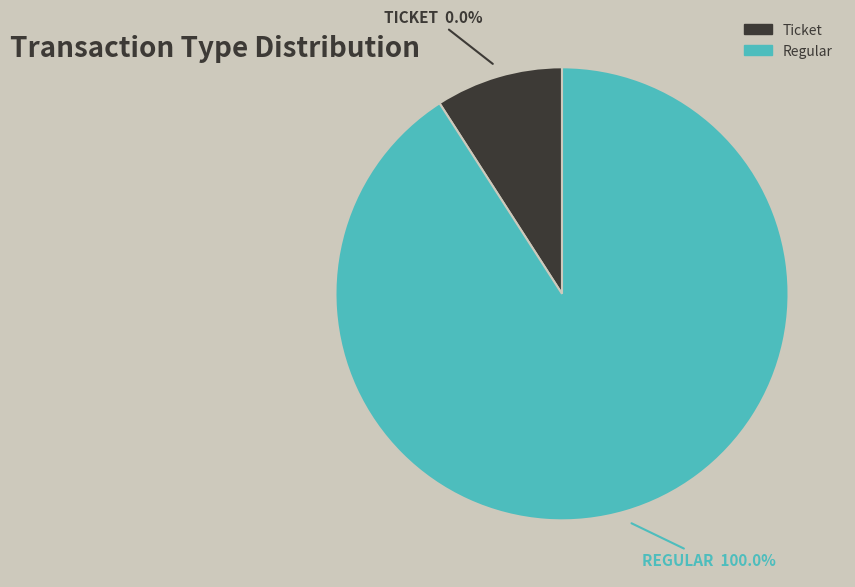

Is it true that Ticket is 0% of the pie?

True